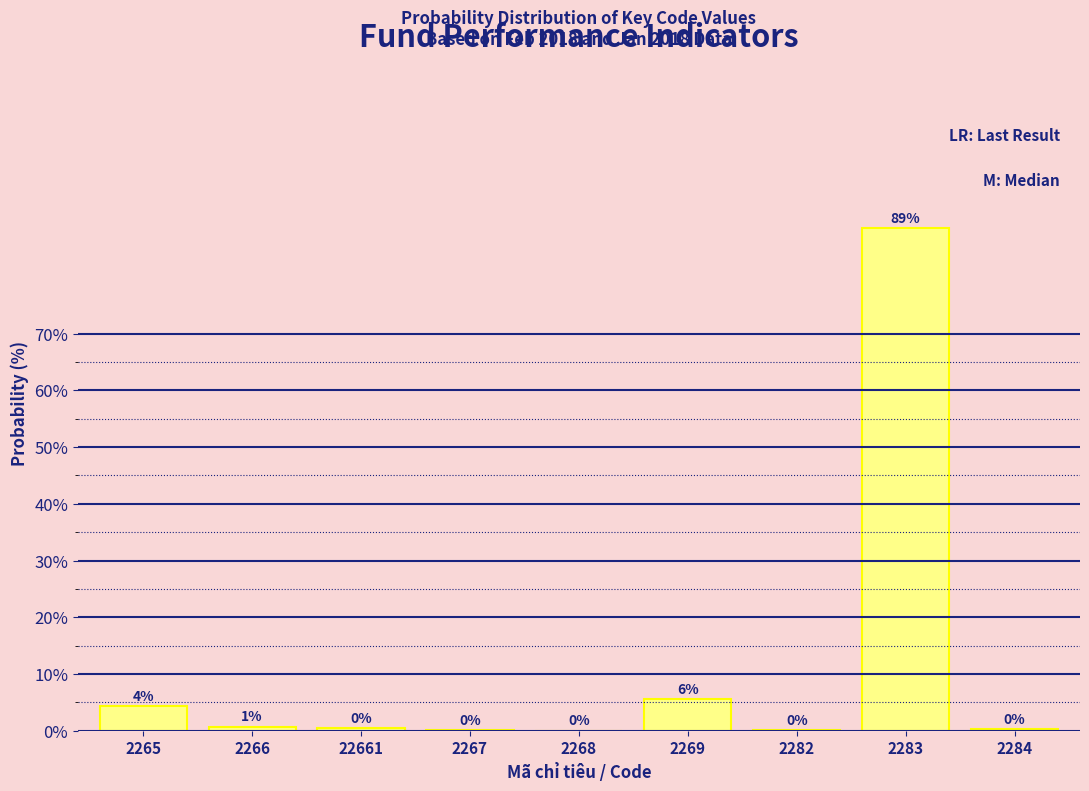

Is it true that the value at 2269 is 9.6?

False